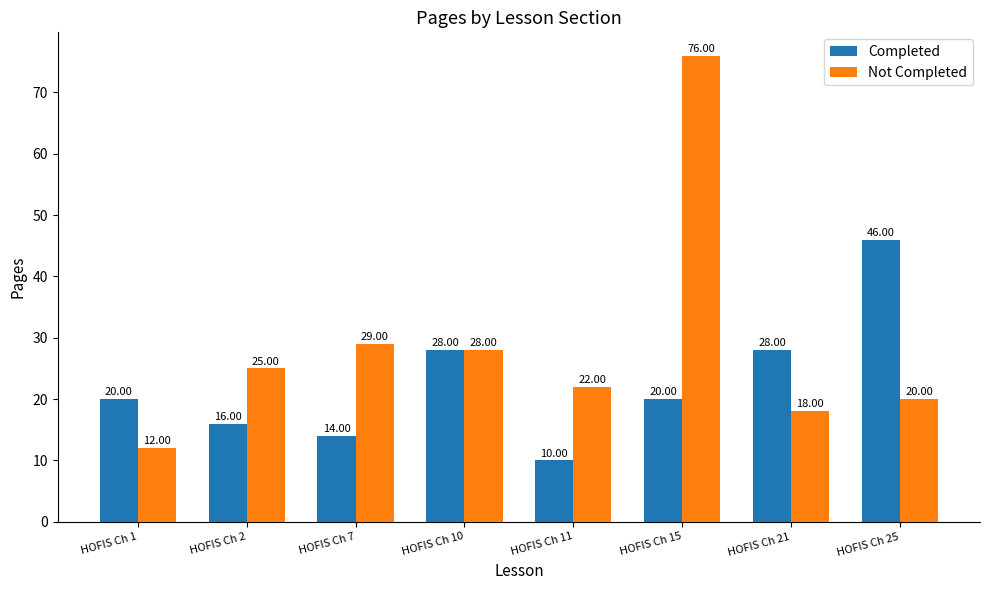

Which series has the largest range (max minus min)?

Not Completed